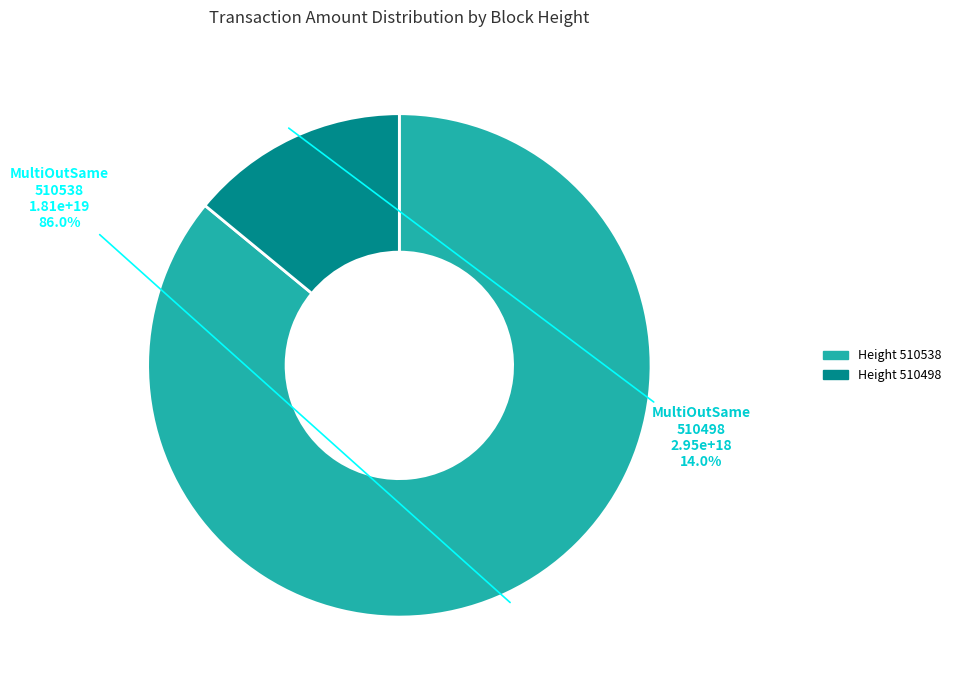

Is the sum of 510538 and 510498 greater than half?

Yes